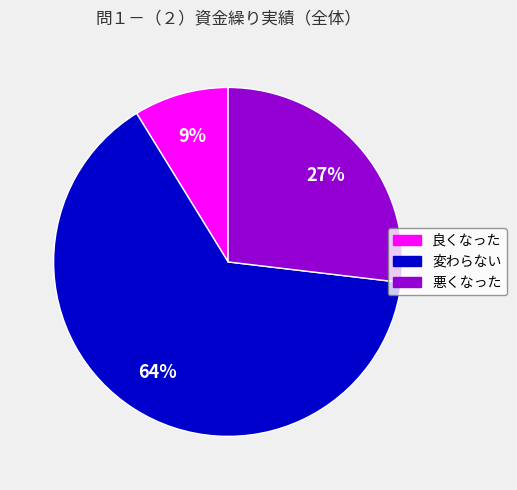

What is the majority slice?

変わらない